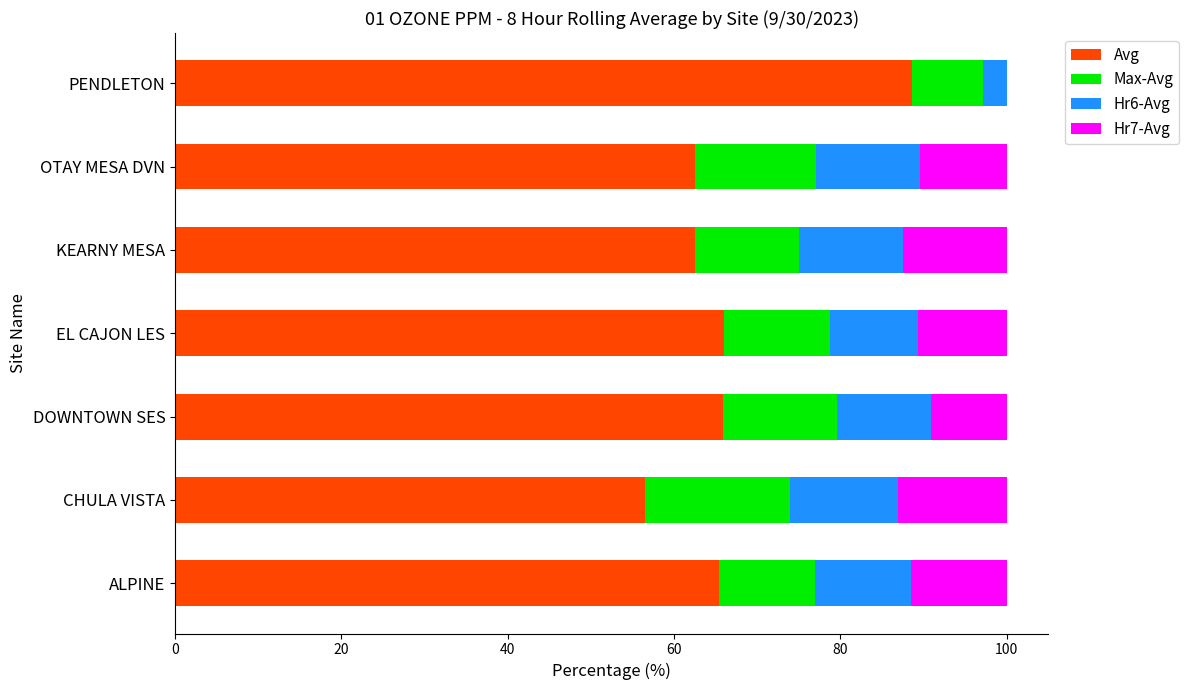

True or false: Avg has a value of 111.1 at ALPINE.

False